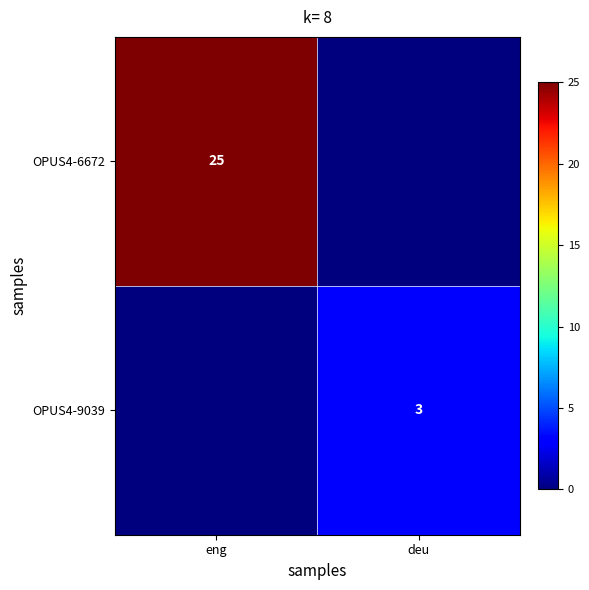

The value of OPUS4-6672 at eng is 25. True or false?

True